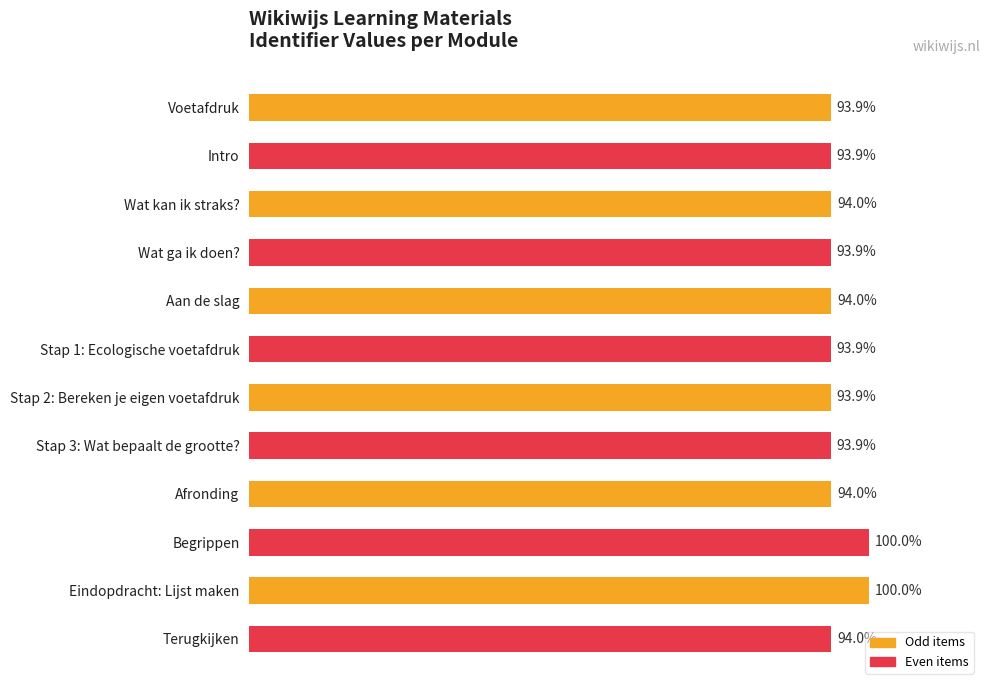

Are the bars grouped side by side (vs. stacked)?

No